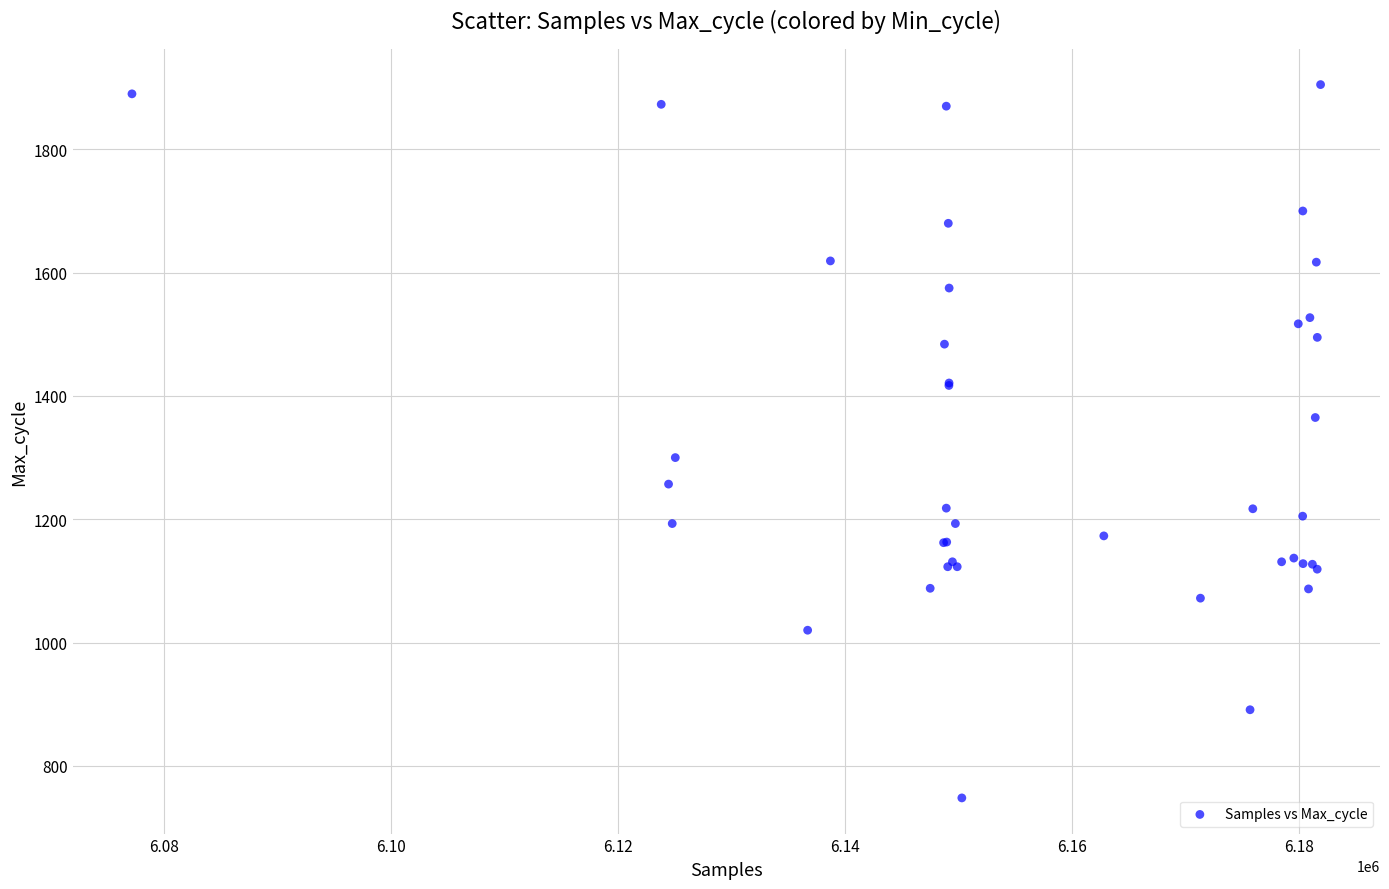

What Y value in the scatter plot is closest to 1326?

1300